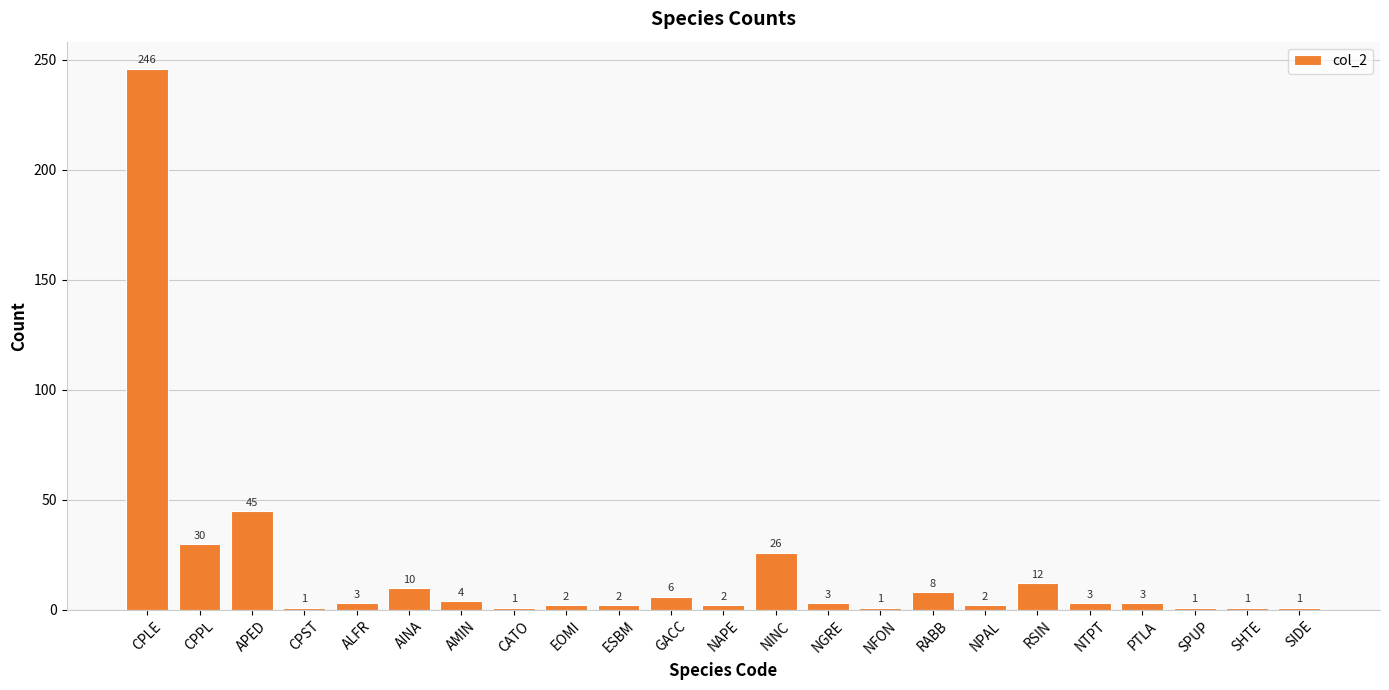

The value at ALFR is 3. True or false?

True